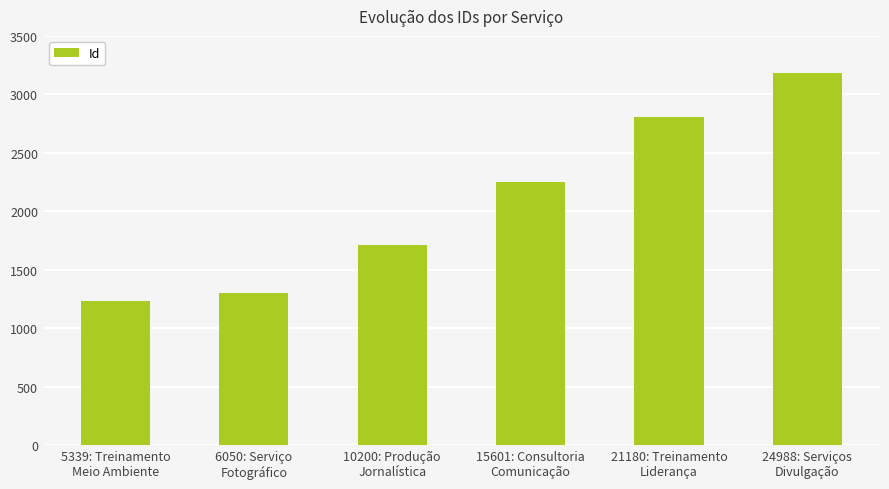

Is it true that the value at 15601: Consultoria
Comunicação is 2251?

True